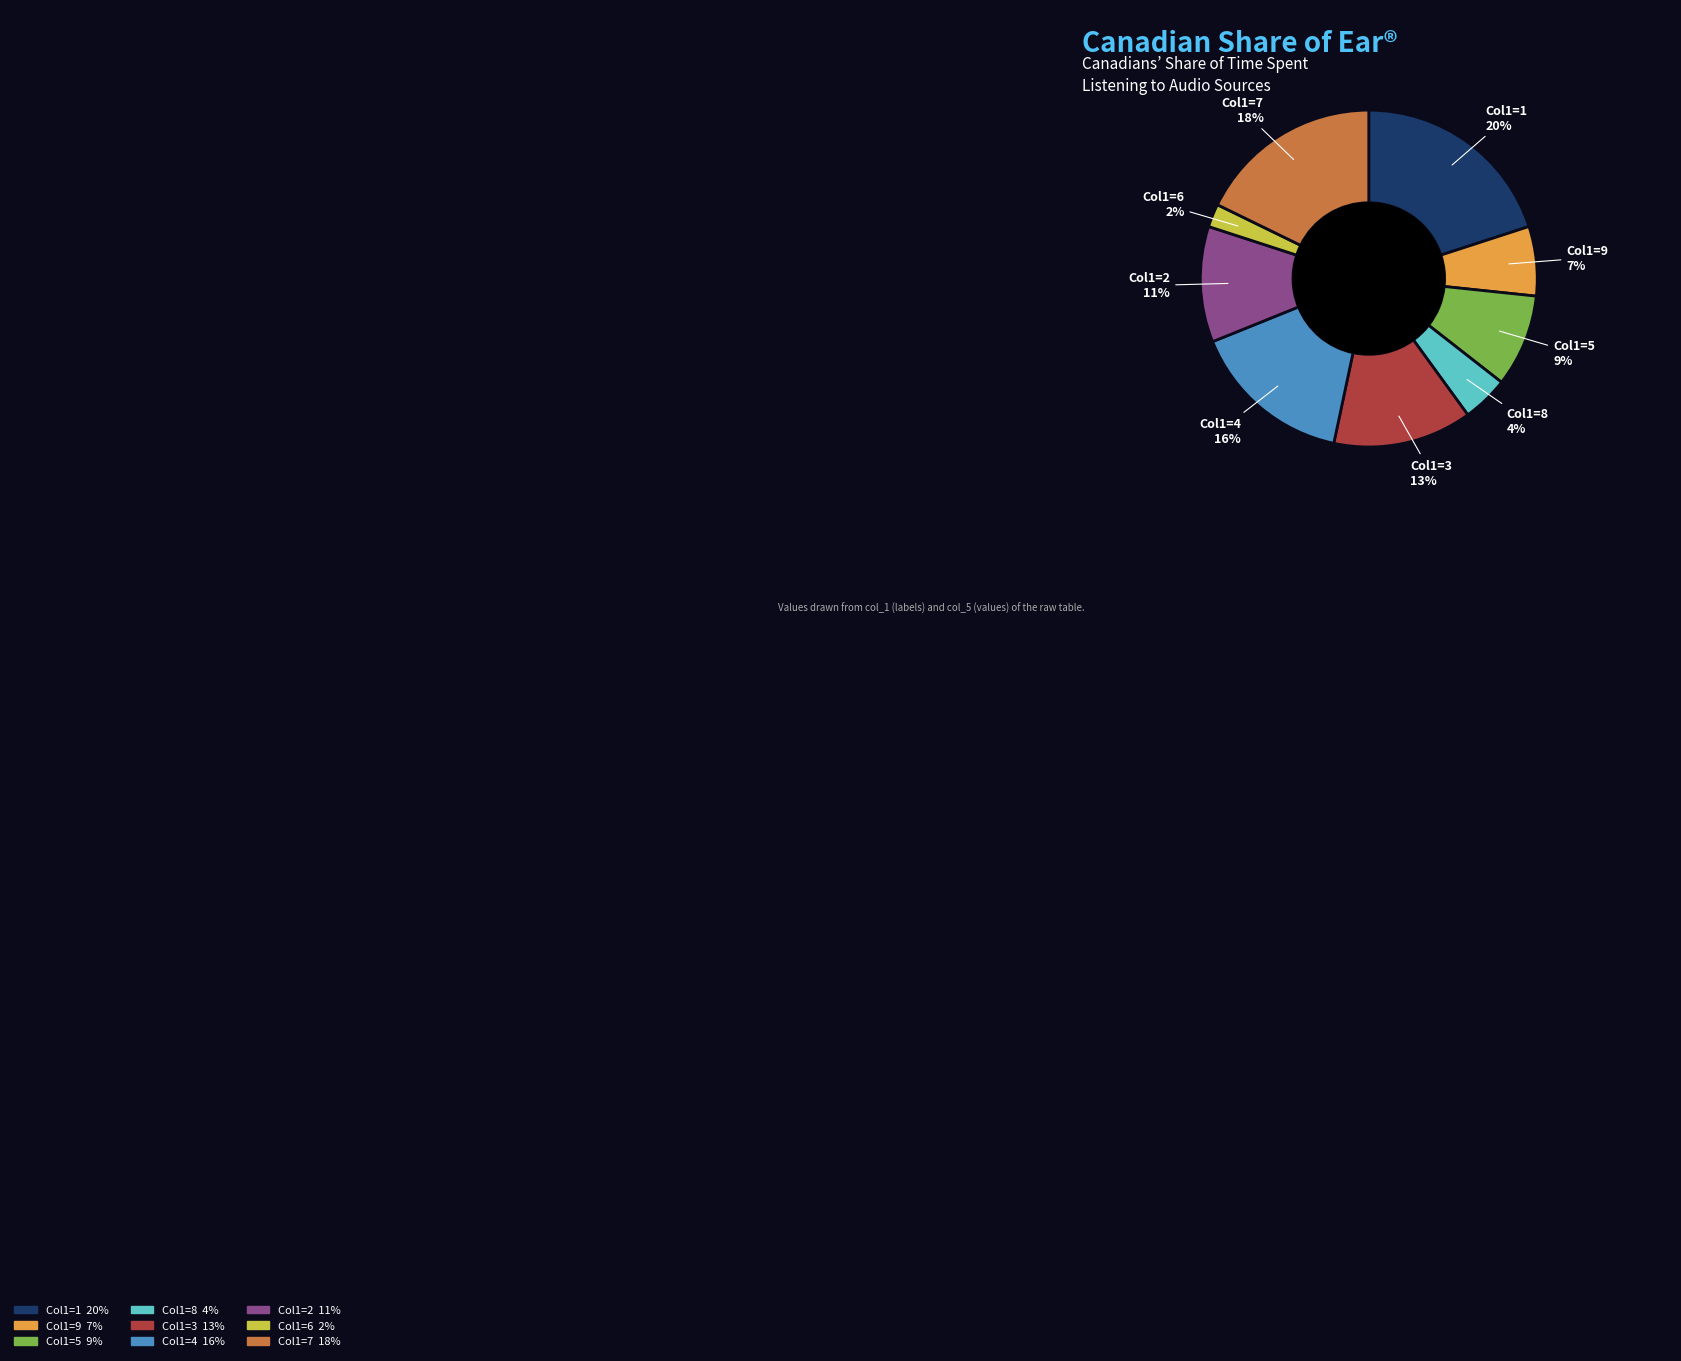

To the nearest percent, what is the average slice percentage?

11%